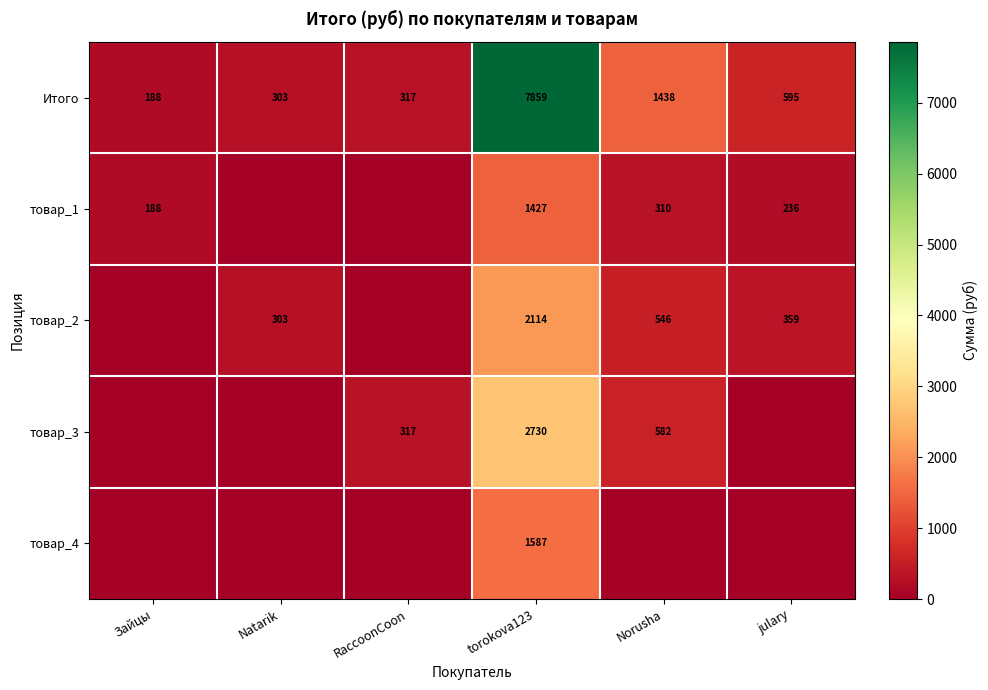

Is the value of товар_2 at Norusha greater than the value of Итого at Зайцы?

Yes